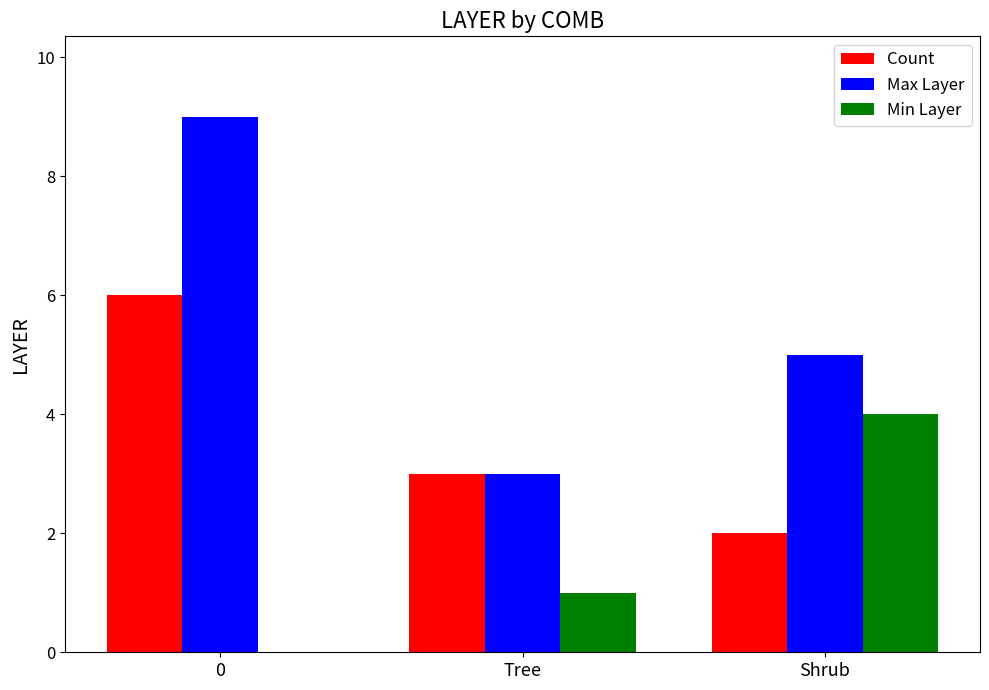

What is the sum of all Count values?

11